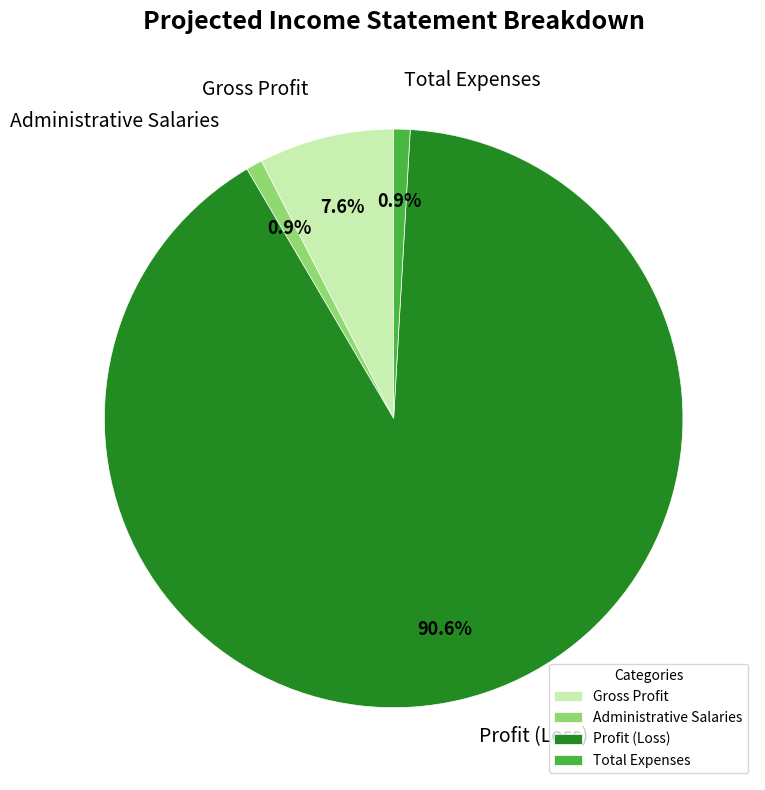

Approximately how many times larger is the value at Gross Profit compared to Administrative Salaries?

8.2